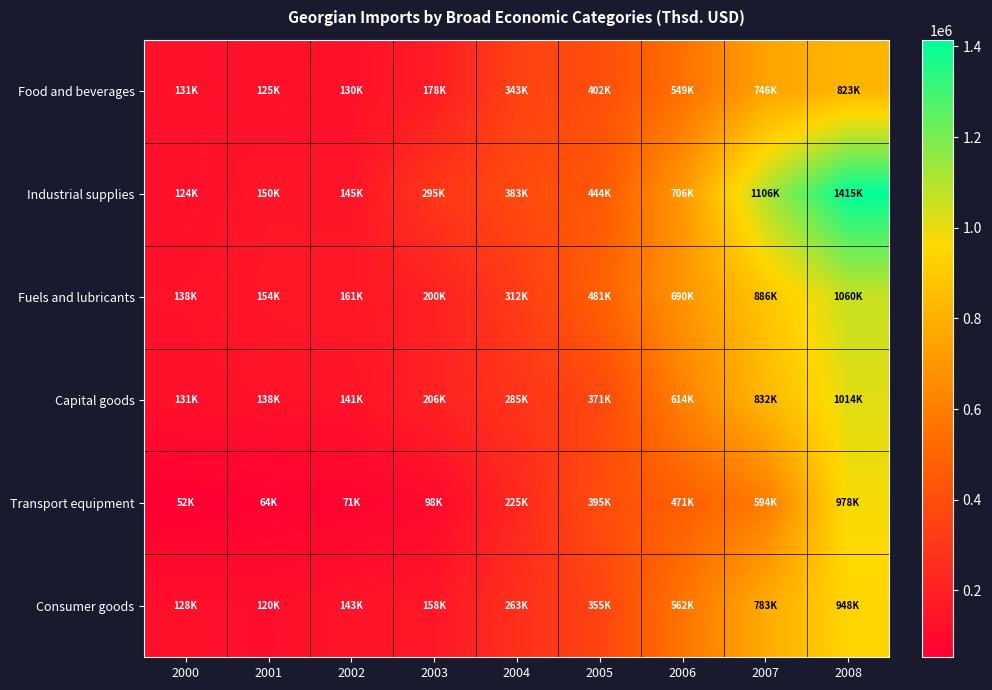

At which category is the sum across all series the highest?

2008